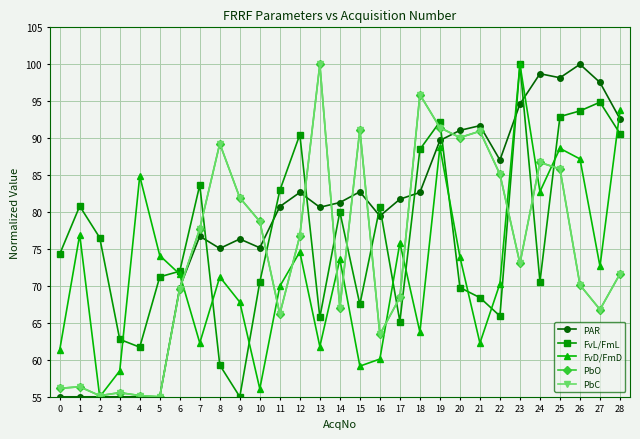

Where do PbC and FvL/FmL first cross each other?

7 and 8